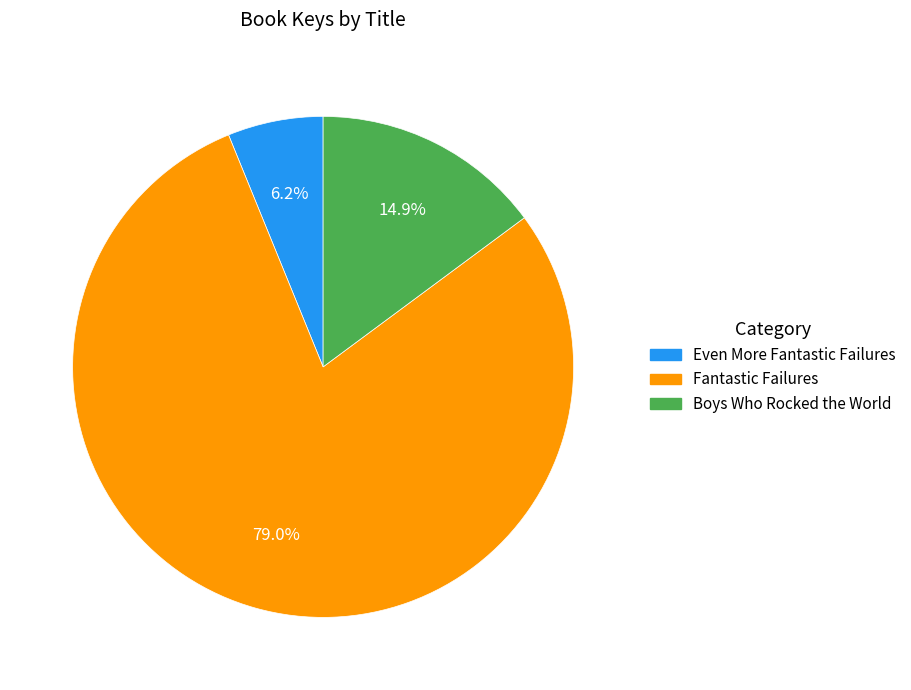

Is the sum of Boys Who Rocked the World and Even More Fantastic Failures greater than half?

No